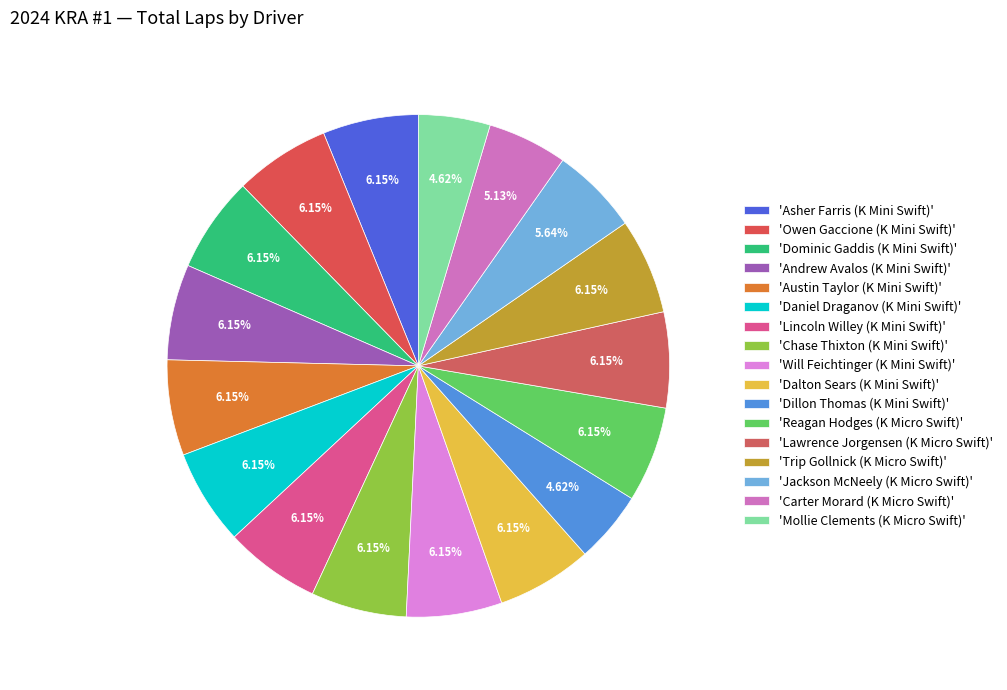

Count the number of slices in the pie.

17